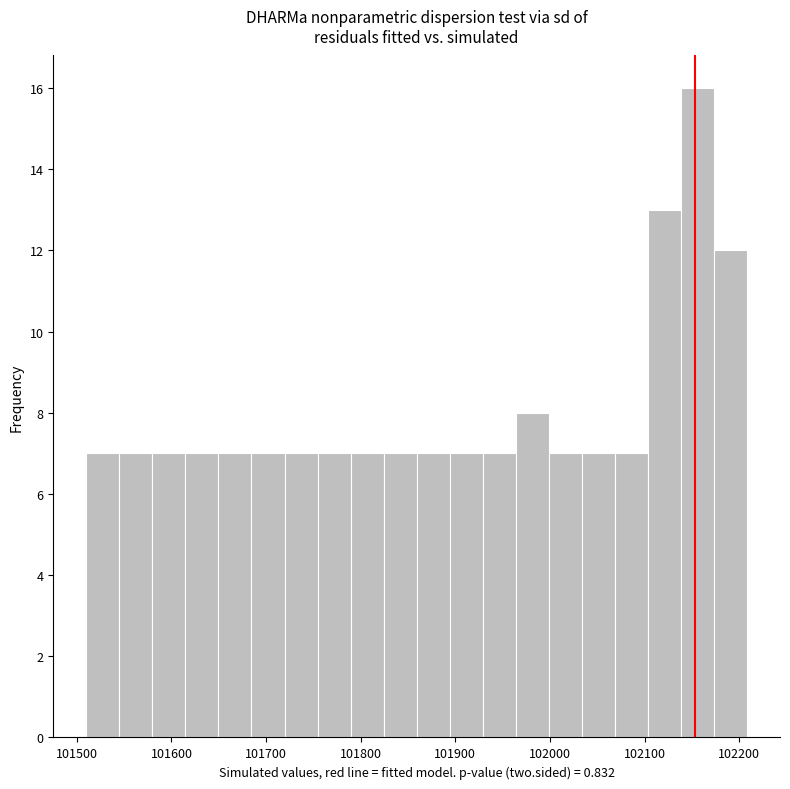

Around what value on the x-axis is the tallest bar? Give the approximate position of its centre, as read against the axis.

102160